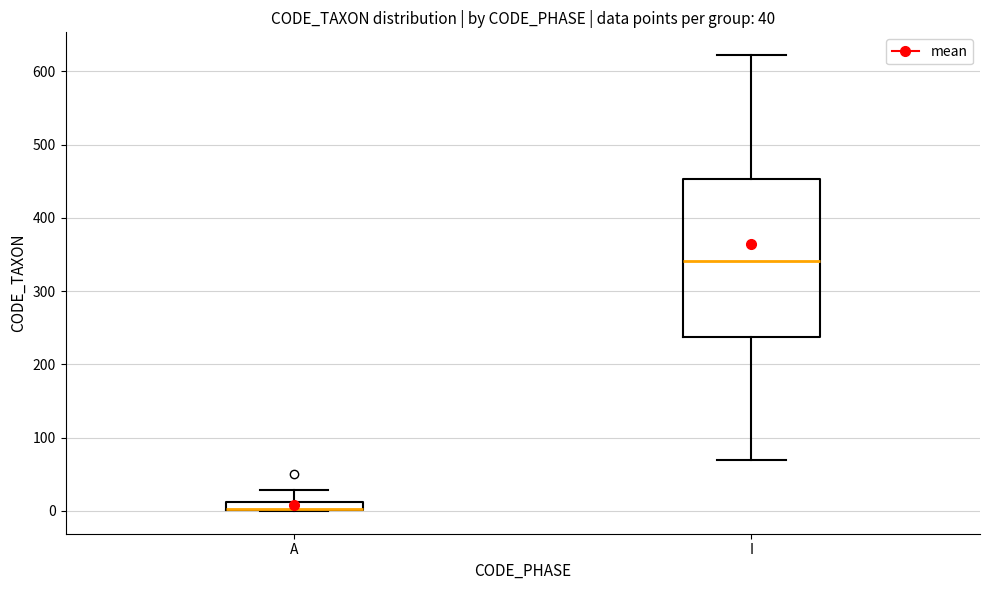

Which box is the tallest, from its lower edge to its upper edge?

I